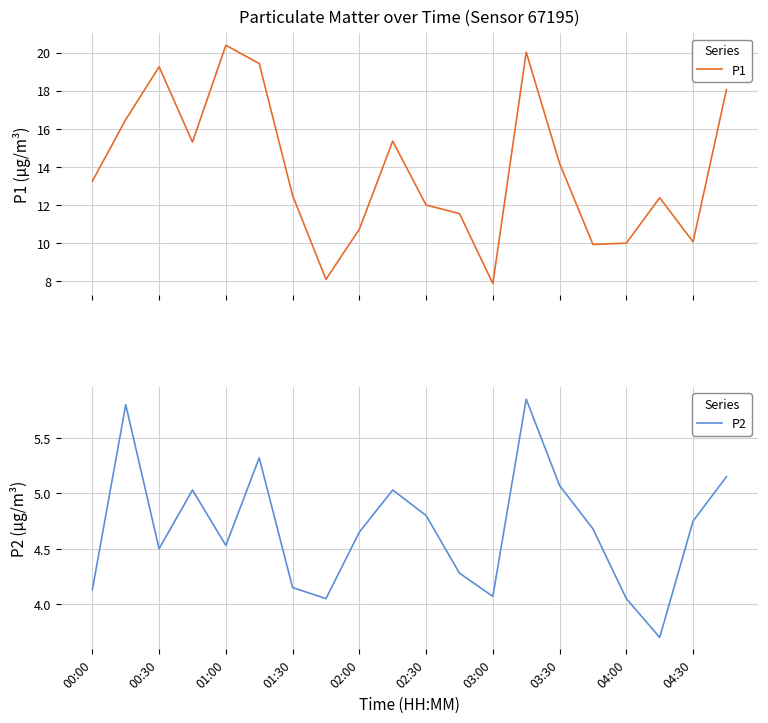

What is the lowest value of the P1 series?

7.9